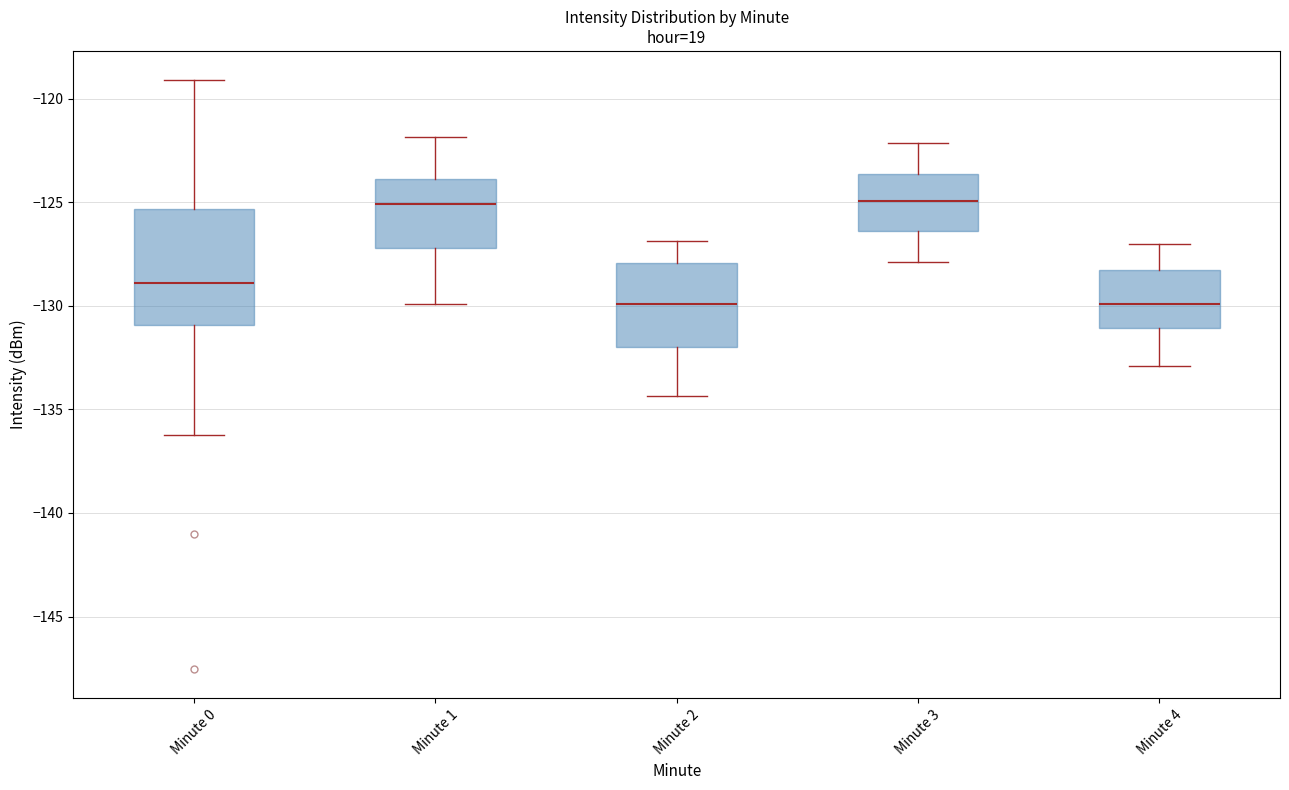

Reading left to right, read every box against the y-axis: the position of its median line, the range the box covers, and the ends of its whiskers. The values are not printed on the chart, so give them approximately, as read against the axis.

Minute 0: median -129.0, box -131.0 to -125.5, whiskers -136.0 to -119.0
Minute 1: median -125.0, box -127.0 to -124.0, whiskers -130.0 to -122.0
Minute 2: median -130.0, box -132.0 to -128.0, whiskers -134.5 to -127.0
Minute 3: median -125.0, box -126.5 to -123.5, whiskers -128.0 to -122.0
Minute 4: median -130.0, box -131.0 to -128.5, whiskers -133.0 to -127.0